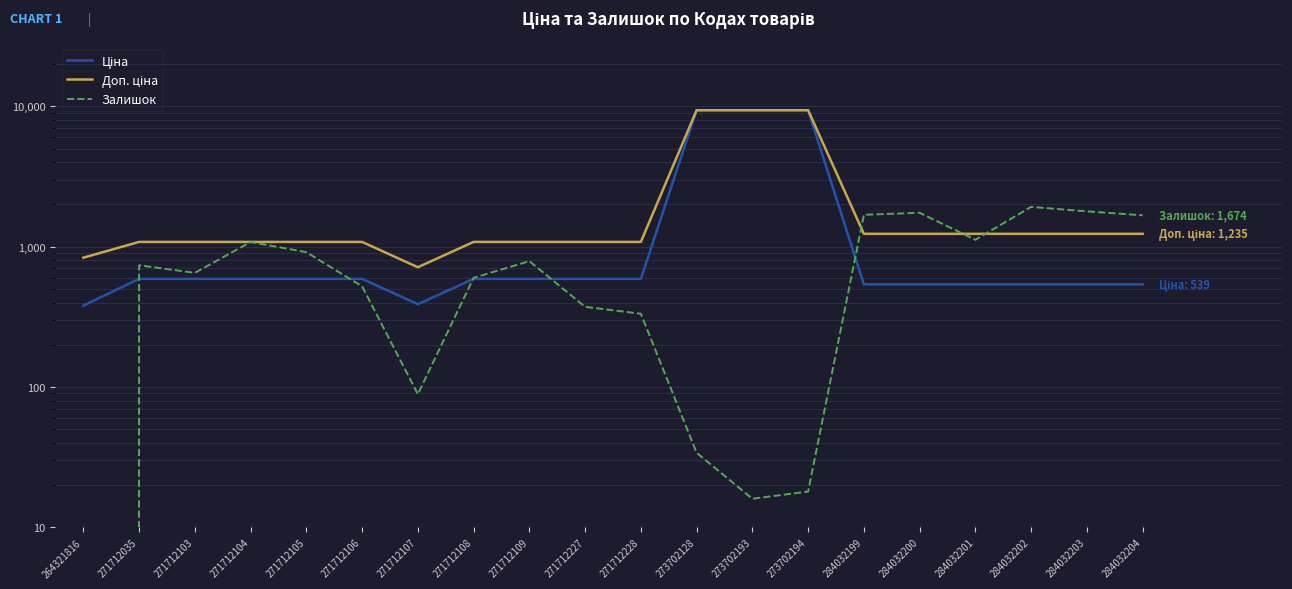

What is the average value of the Ціна series?

1873.2